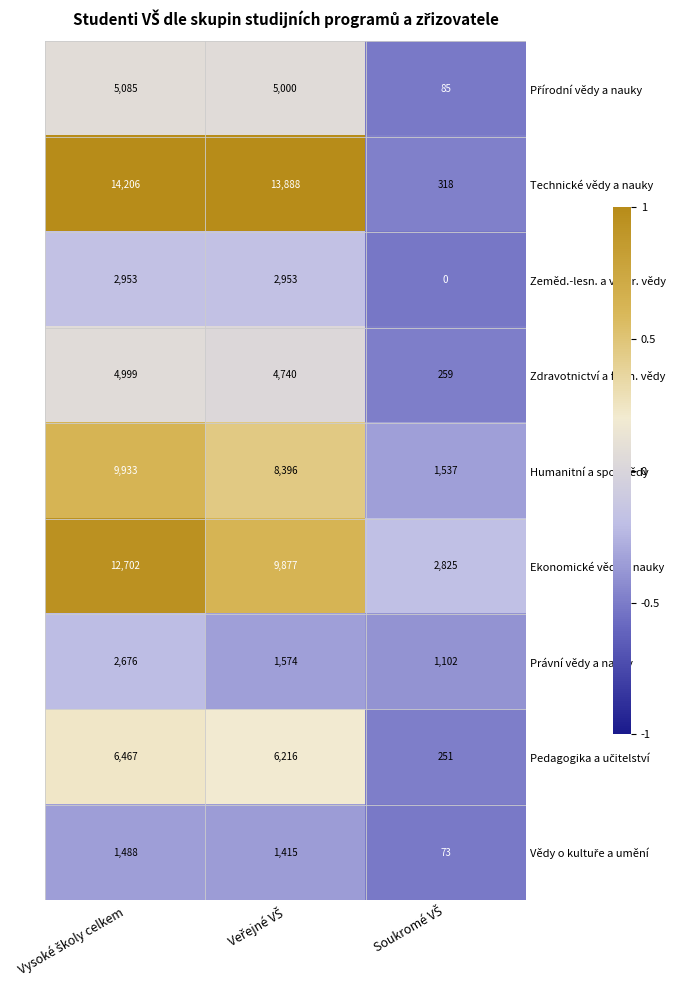

What is the difference between the second highest and minimum values in the Zdravotnictví a farm. vědy series?

4481